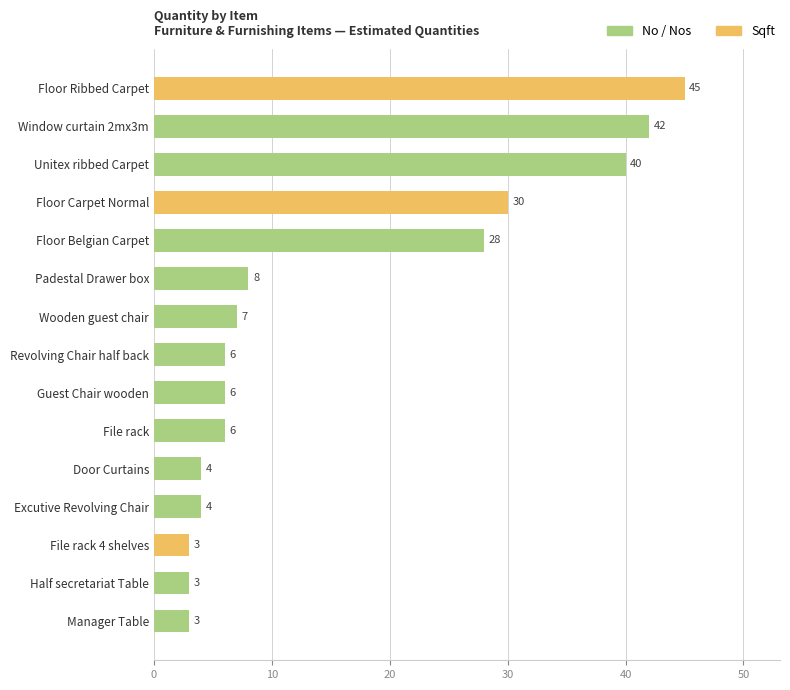

The chart shows a value of 5 at Manager Table. True or false?

False